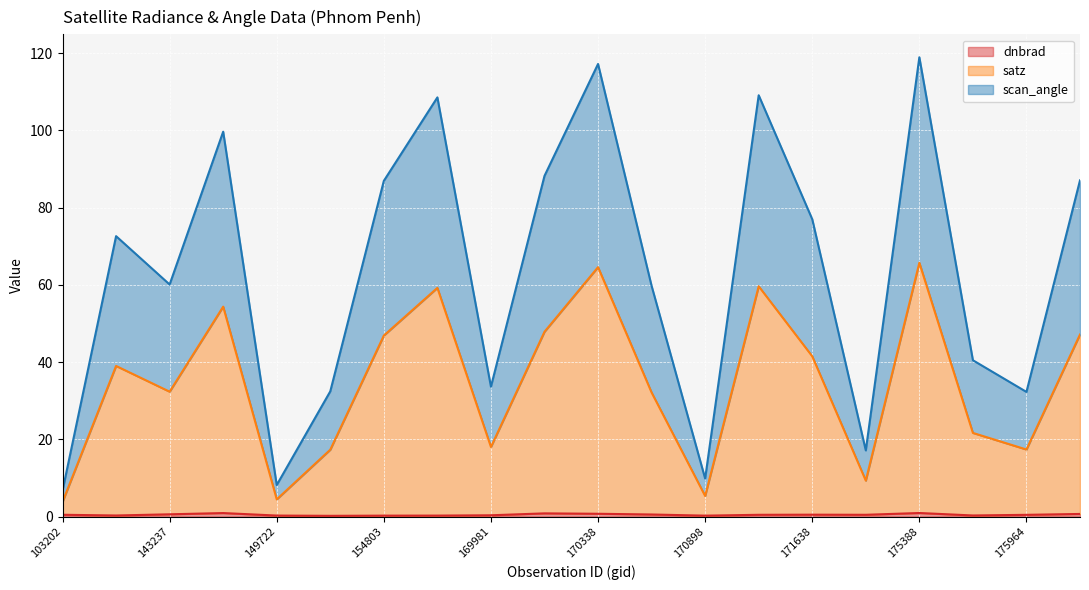

Is the value of scan_angle at 171260 greater than the value of satz at 170898?

Yes